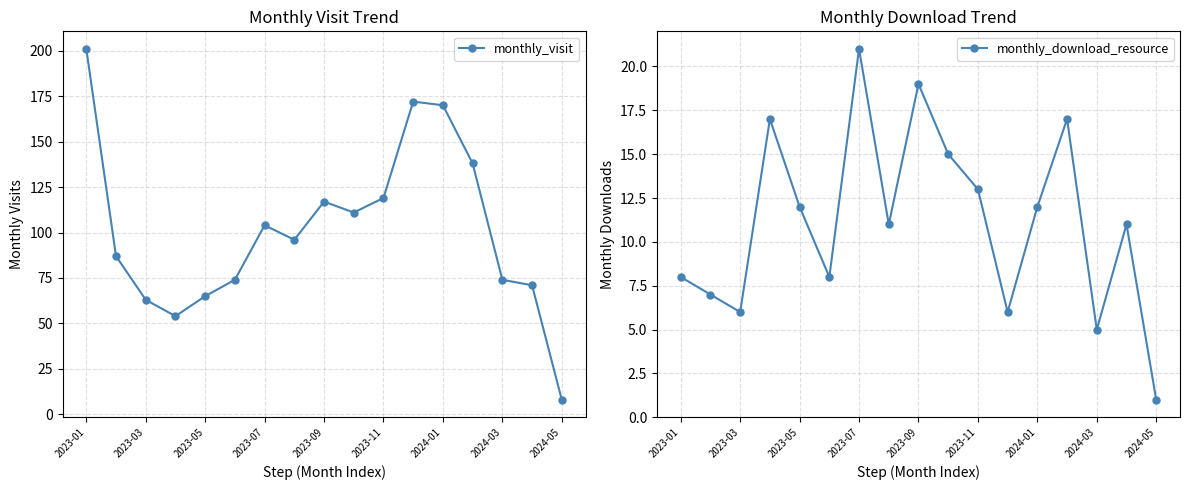

Is it true that monthly_visit equals 119 at 2023-11?

True